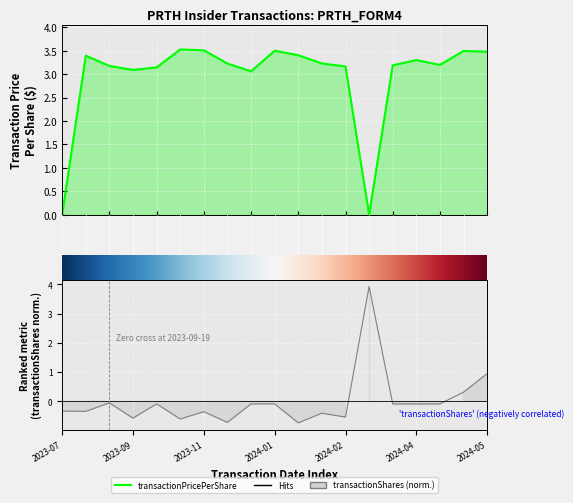

Rank the series at 2023-11-01 from highest to lowest value.

transactionPricePerShare, transactionShares